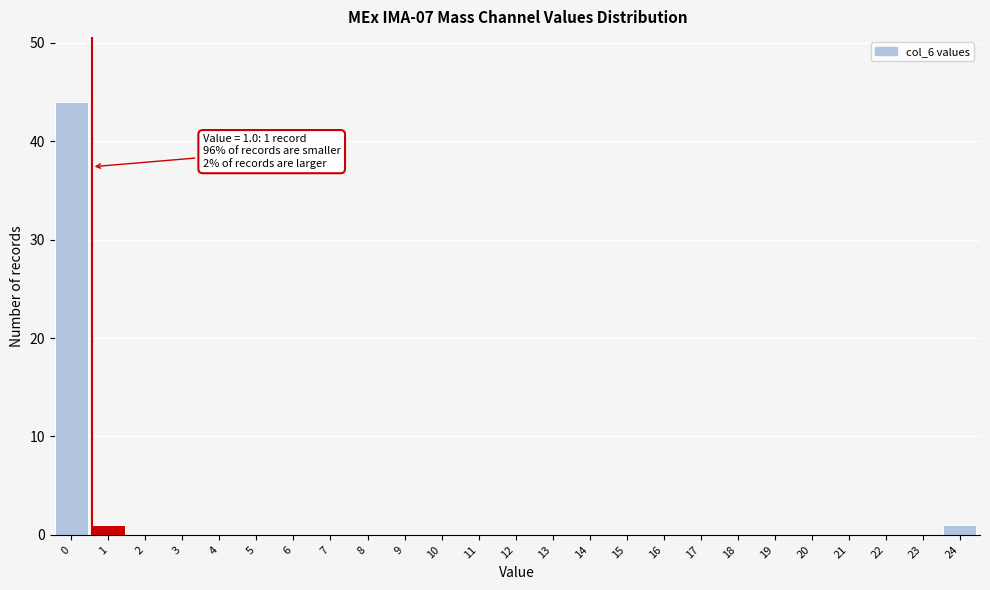

Reading left to right, transcribe all the data shown in this chart.

0=44	1=1	2=0	3=0	4=0	5=0	6=0	7=0	8=0	9=0	10=0	11=0	12=0	13=0	14=0	15=0	16=0	17=0	18=0	19=0	20=0	21=0	22=0	23=0	24=1